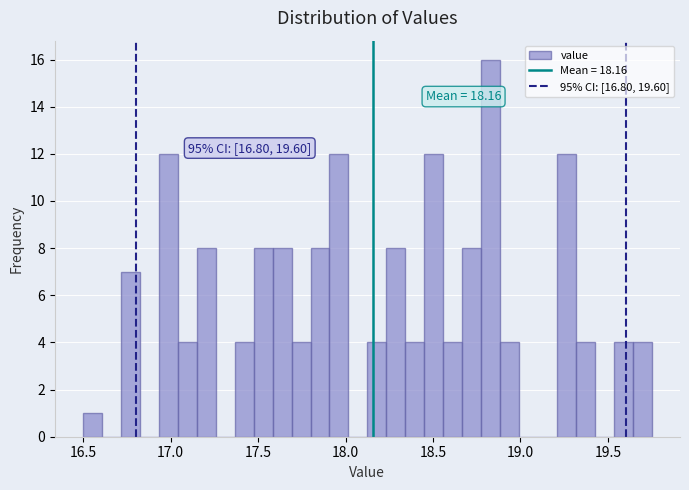

Around what value on the x-axis is the tallest bar? Give the approximate position of its centre, as read against the axis.

18.85